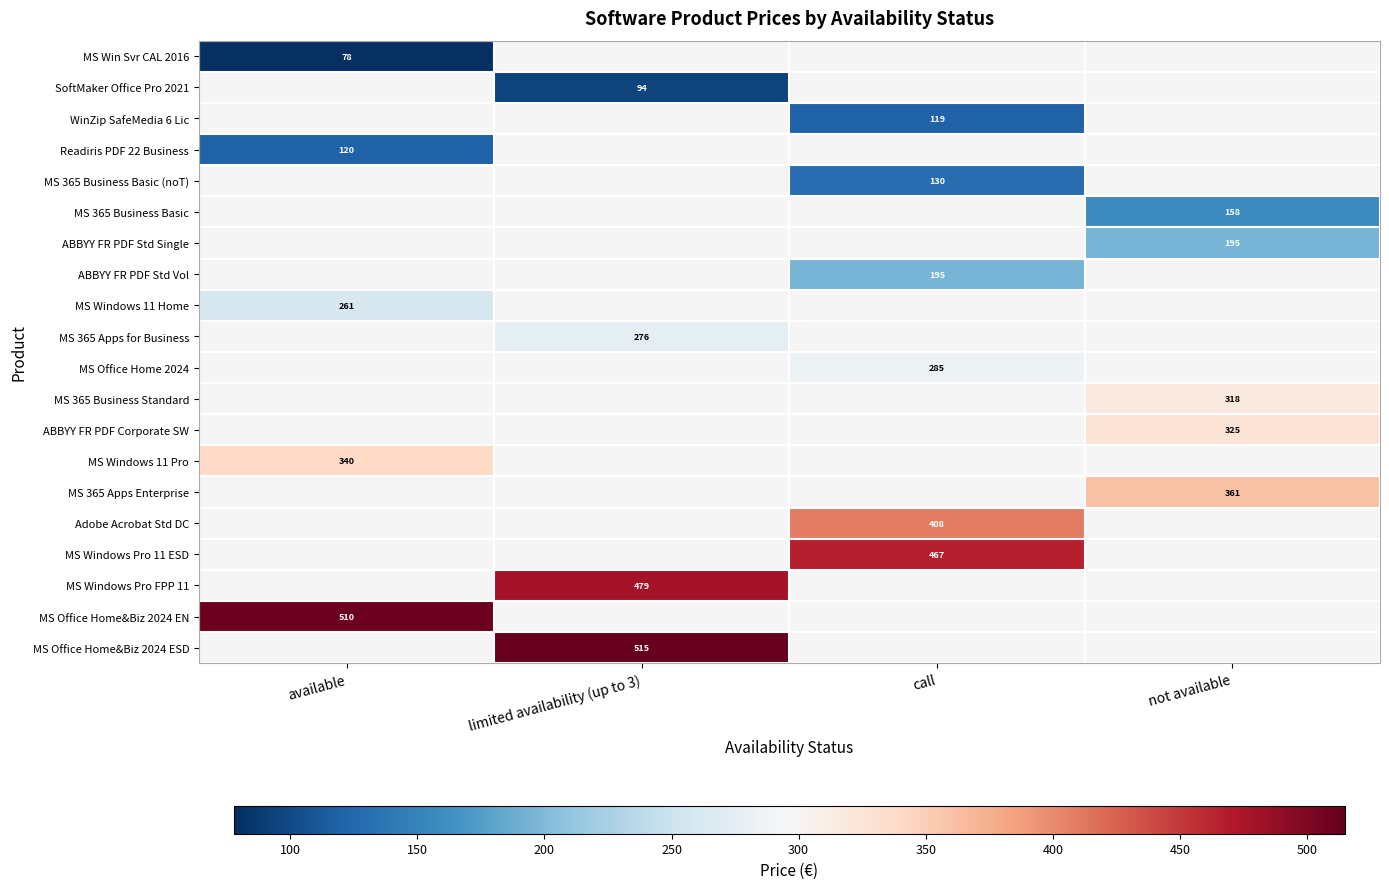

The value of MS Windows Pro FPP 11 at limited availability (up to 3) is 757. True or false?

False